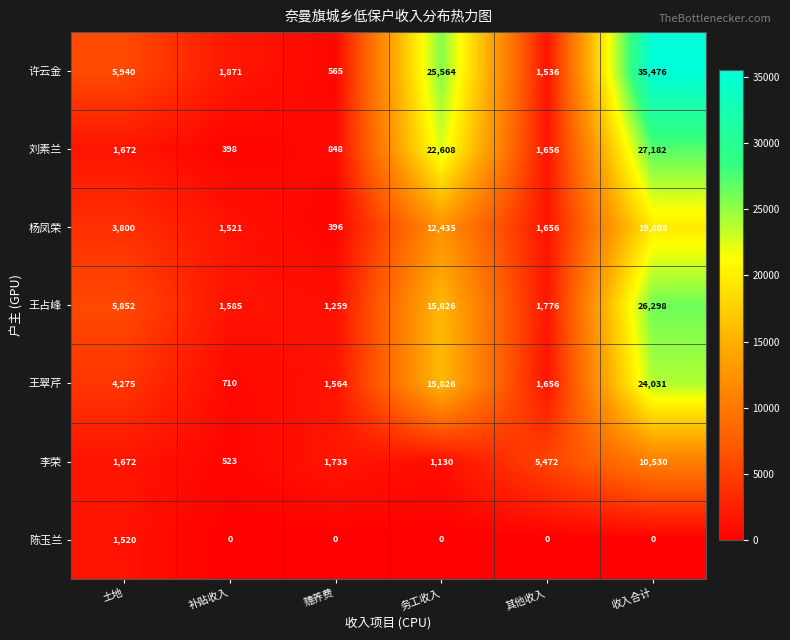

The 刘素兰 series shows 1656 at 其他收入. True or false?

True